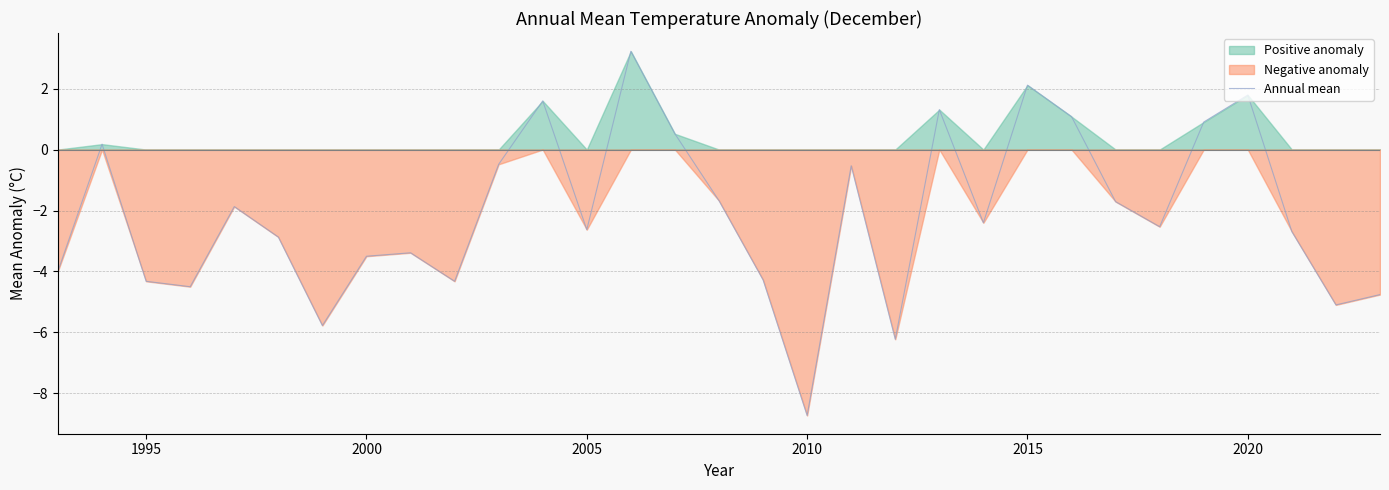

What is the sum of all values?

-65.6